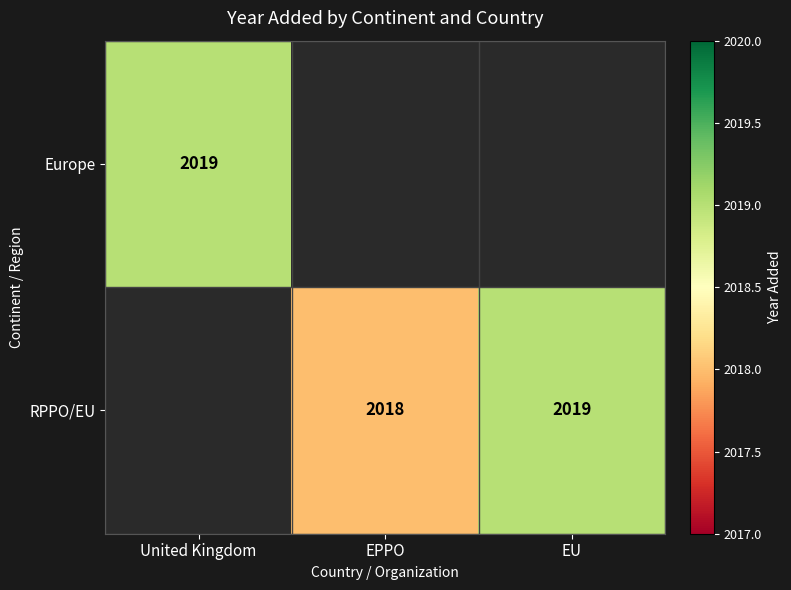

Between EPPO and United Kingdom, which is larger?

United Kingdom